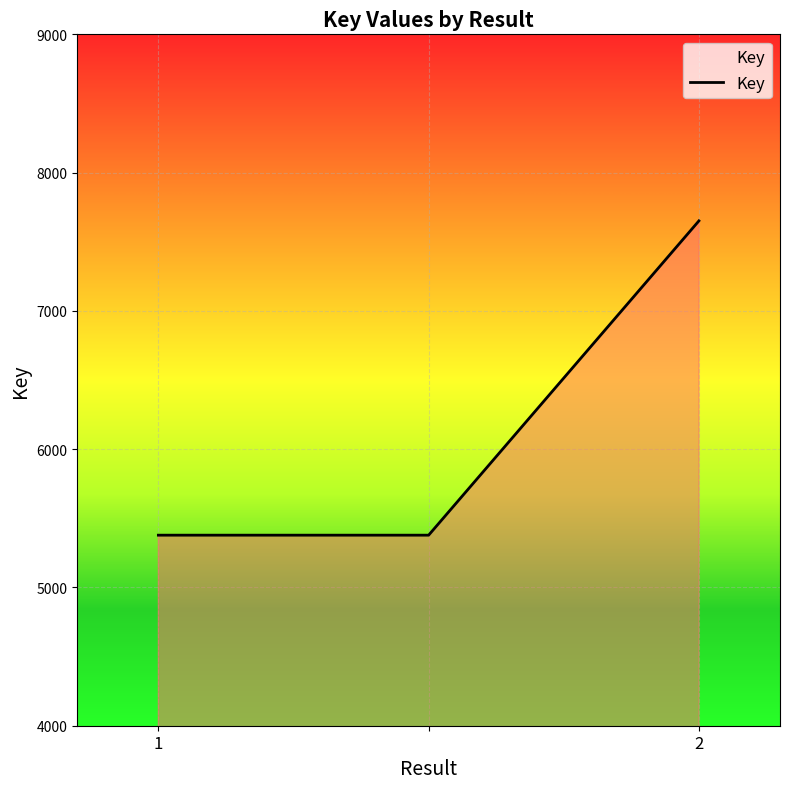

What is the average value?

6136